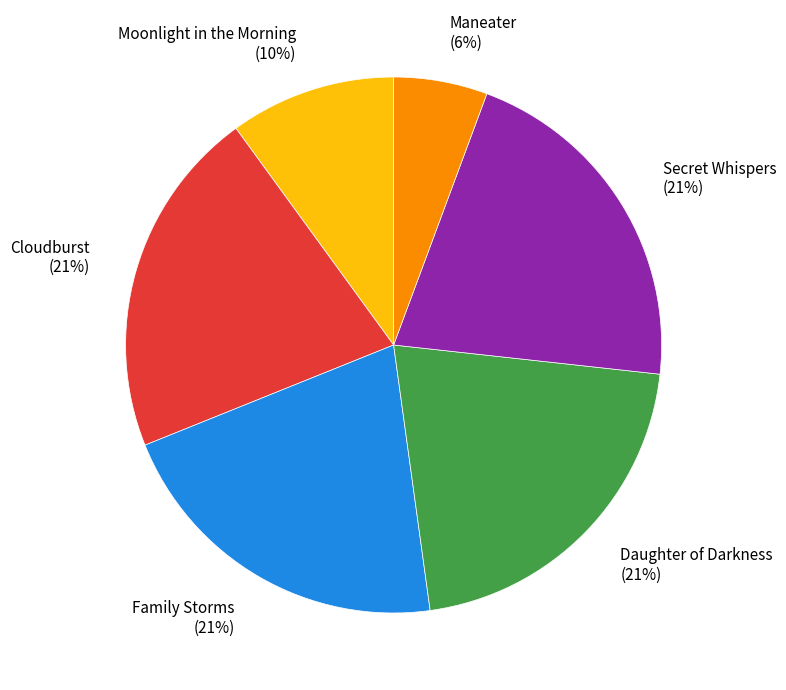

How many slices are in this pie chart?

6